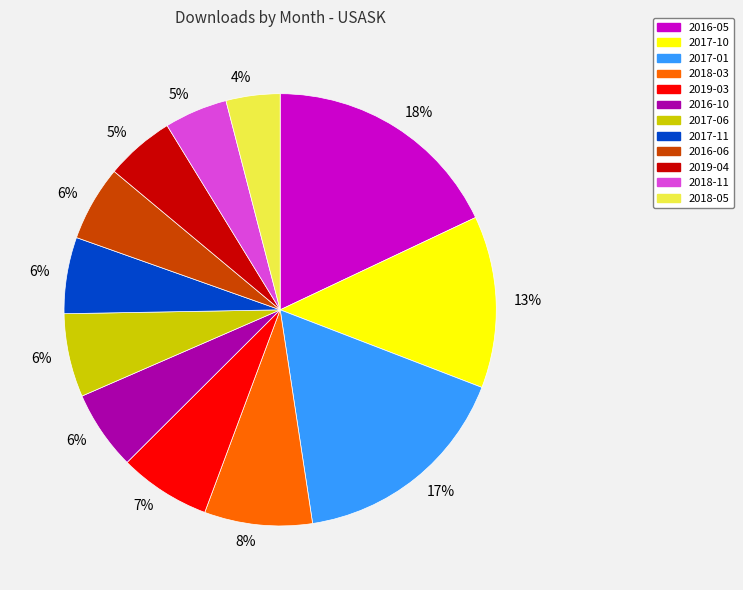

To the nearest percent, what is the average slice percentage?

8%